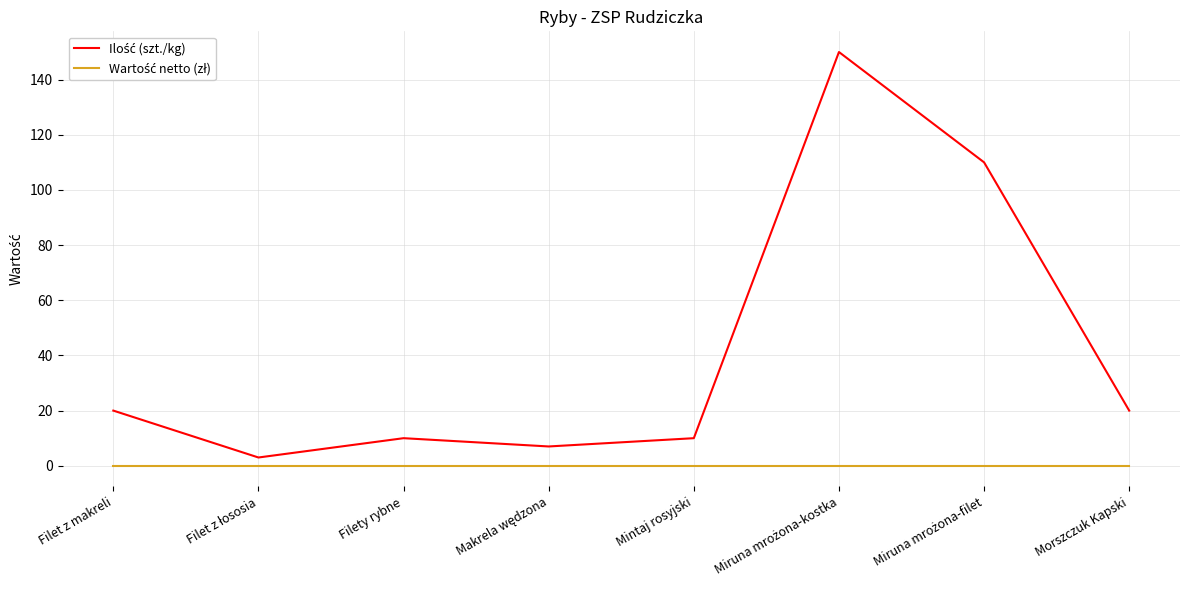

What is the spread (max minus min) of values at Mintaj rosyjski?

10